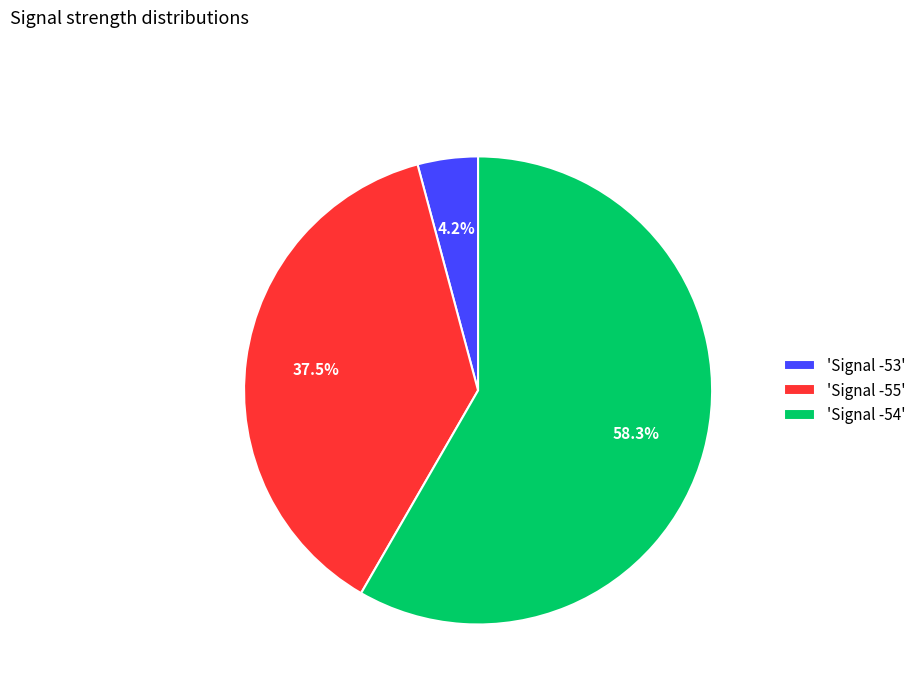

Which category has the smallest portion of the pie?

'Signal -53'